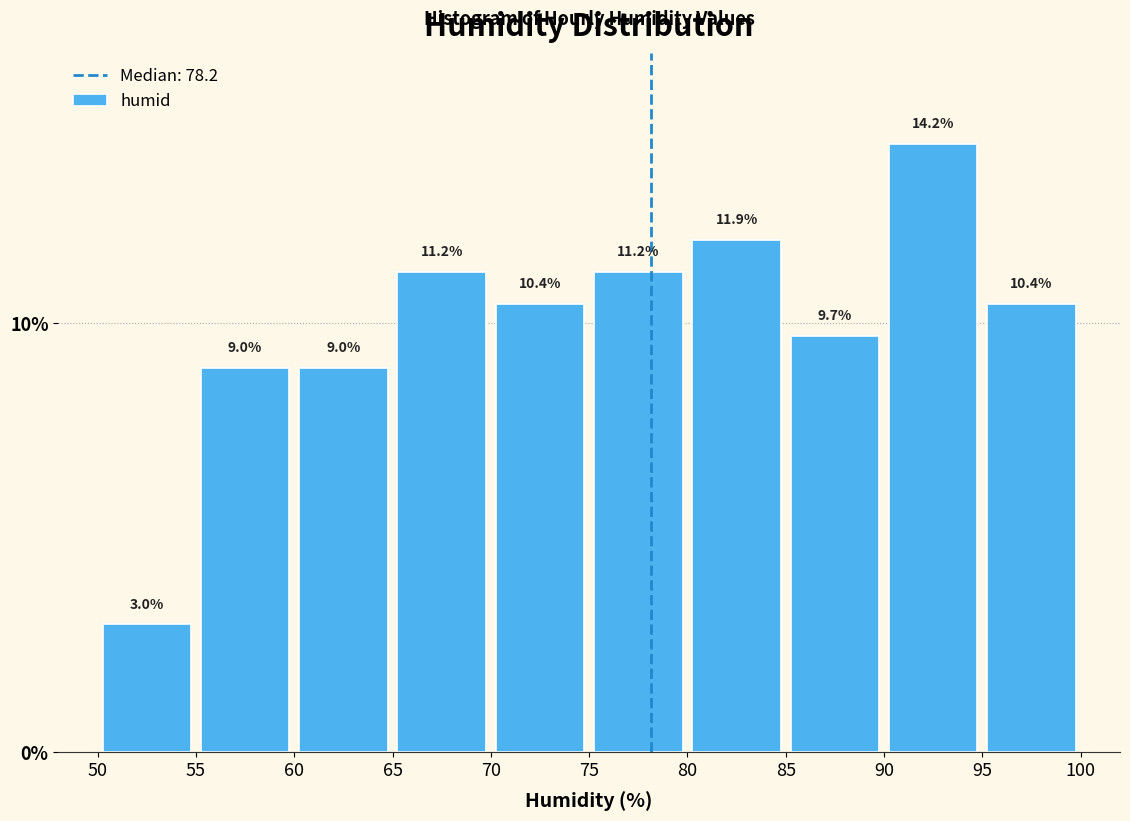

Reading left to right, transcribe this chart: for each bar, give the range it covers on the x-axis and its height.

50 to 55: 3.0
55 to 60: 9.0
60 to 65: 9.0
65 to 70: 11.2
70 to 75: 10.4
75 to 80: 11.2
80 to 85: 11.9
85 to 90: 9.7
90 to 95: 14.2
95 to 100: 10.4